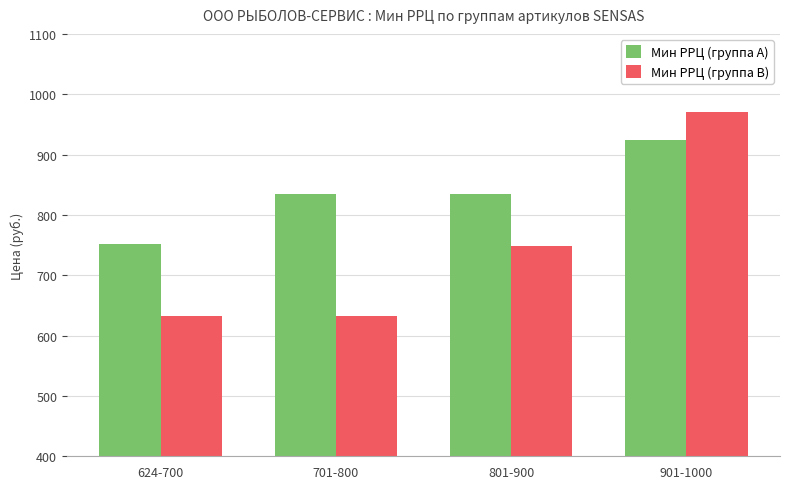

Reading left to right, extract all data points from this chart.

Мин РРЦ (группа A): 624-700=752	701-800=835	801-900=835	901-1000=924
Мин РРЦ (группа B): 624-700=632	701-800=632	801-900=749	901-1000=970